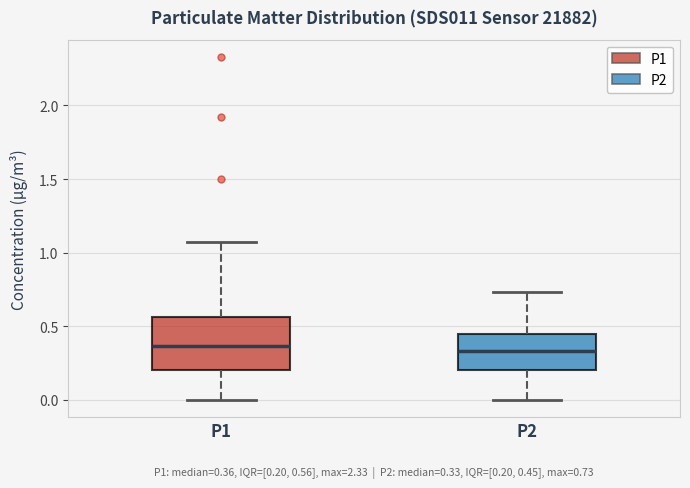

Comparing the boxes themselves (not the whiskers), which one is the tallest?

P1